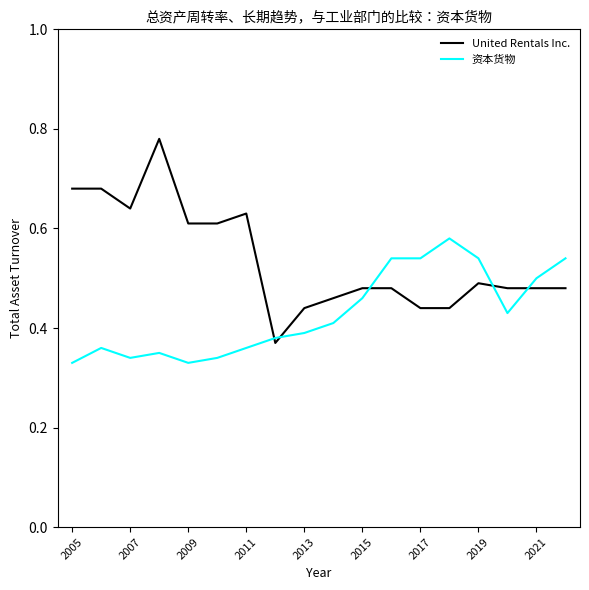

After their last crossing, which series has the higher values: 资本货物 or United Rentals Inc.?

资本货物